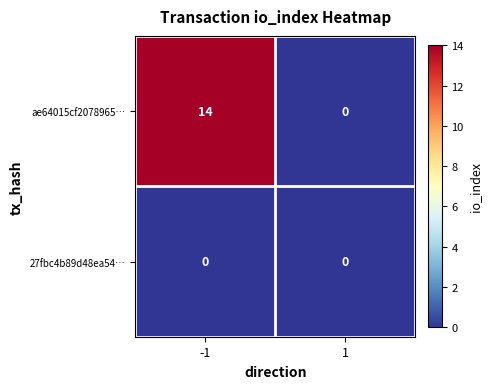

Which series has the largest range (max minus min)?

ae64015cf2078965…